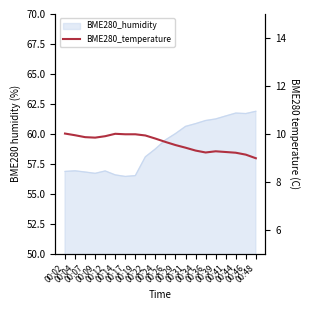

List the labels in order of value, smallest first.

00:48, 00:46, 00:44, 00:36, 00:41, 00:39, 00:34, 00:31, 00:29, 00:26, 00:24, 00:09, 00:07, 00:12, 00:22, 00:04, 00:17, 00:19, 00:14, 00:02